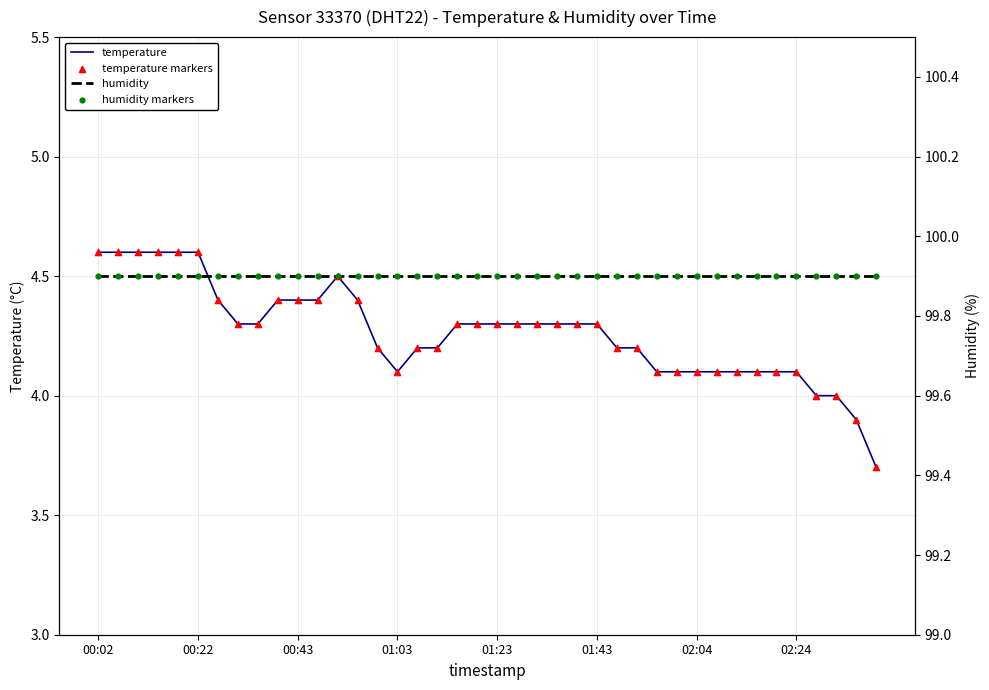

What are all the series names shown in the legend?

temperature, temperature markers, humidity, humidity markers